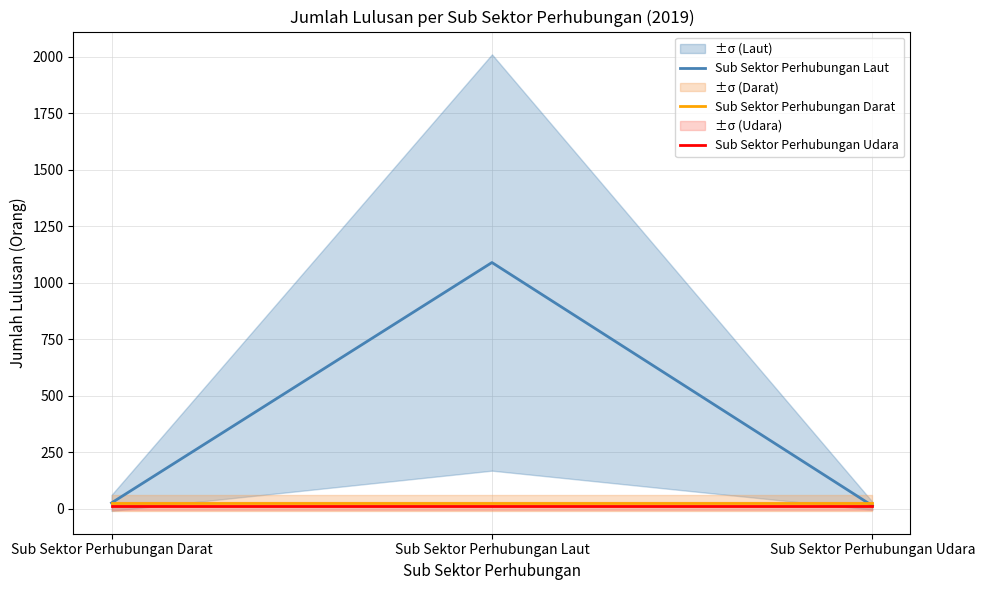

Which series has the widest spread of values?

Sub Sektor Perhubungan Laut